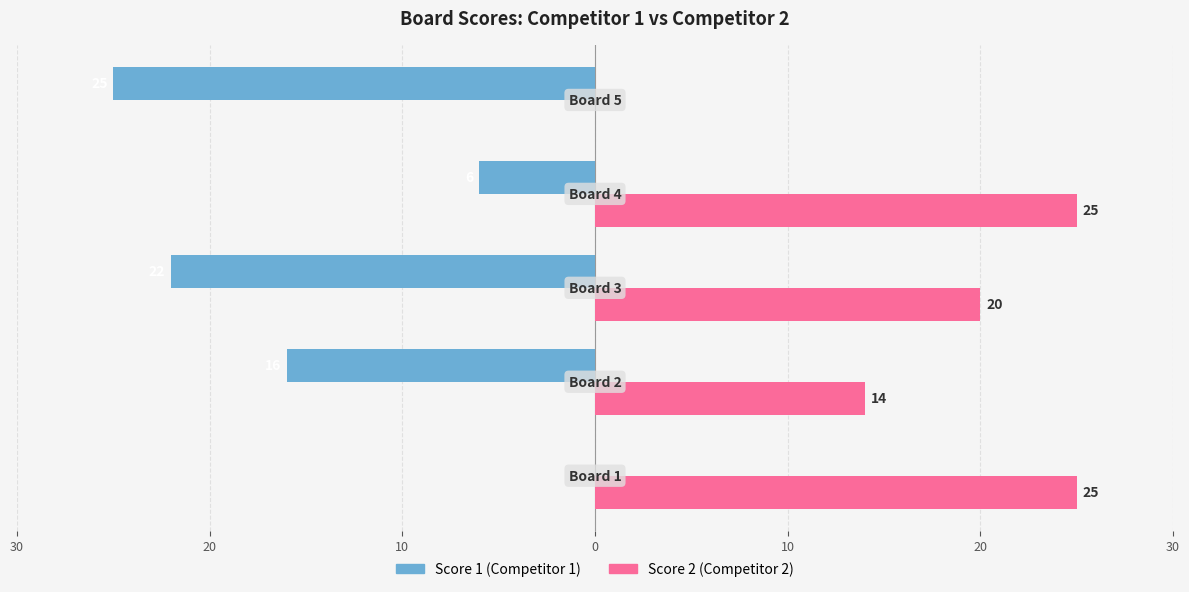

Reading left to right, list all the values displayed in this chart.

Score 1: 0	-16	-22	-6	-25
Score 2: 25	14	20	25	0